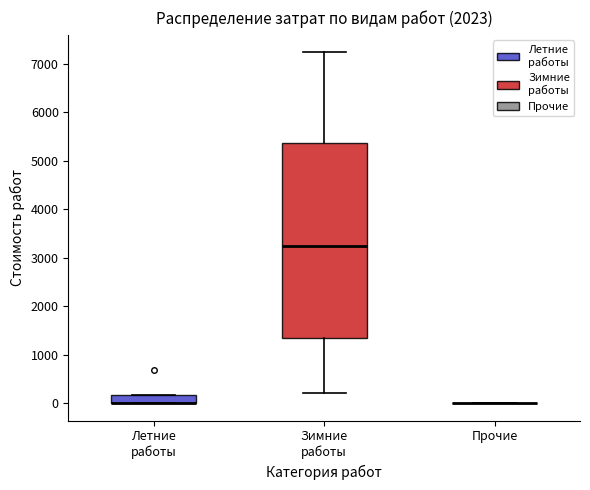

Reading left to right, transcribe this box plot: for each box, give where its median line is, the range the box spans, and where its two whiskers end, as read against the y-axis. The values are not printed on the chart, so give them approximately, as read against the axis.

Летние работы: median 0 (drawn on the box's lower edge), box 0 to 200, whiskers 0 to 200
Зимние работы: median 3200, box 1400 to 5400, whiskers 200 to 7200
Прочие: box collapsed to a line at 0, whiskers 0 to 0